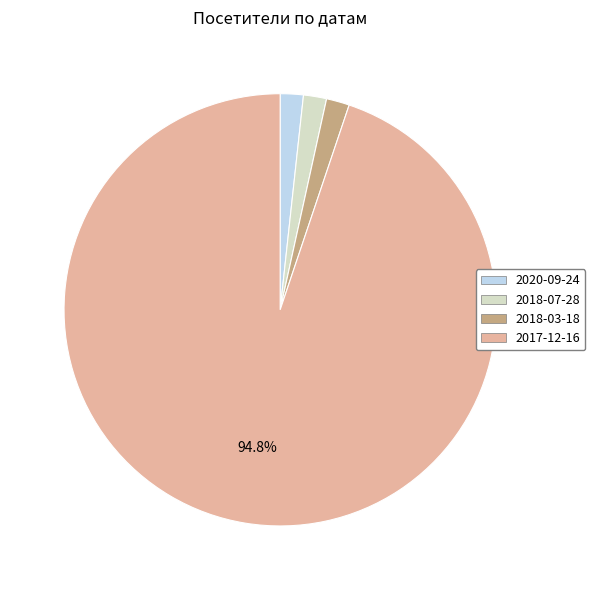

What is the ratio of the value at 2020-09-24 to the value at 2018-07-28?

1.0